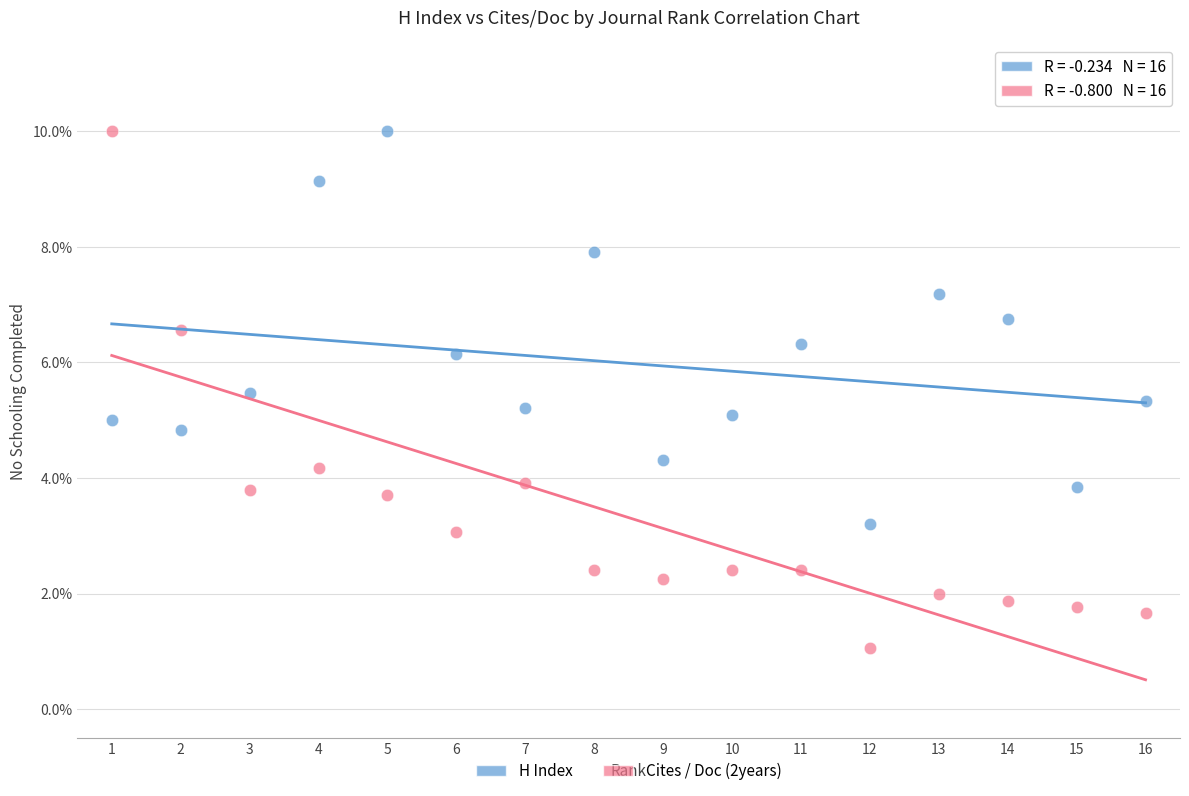

Across all data points, what is the range of Y values (max minus min)?

8.9